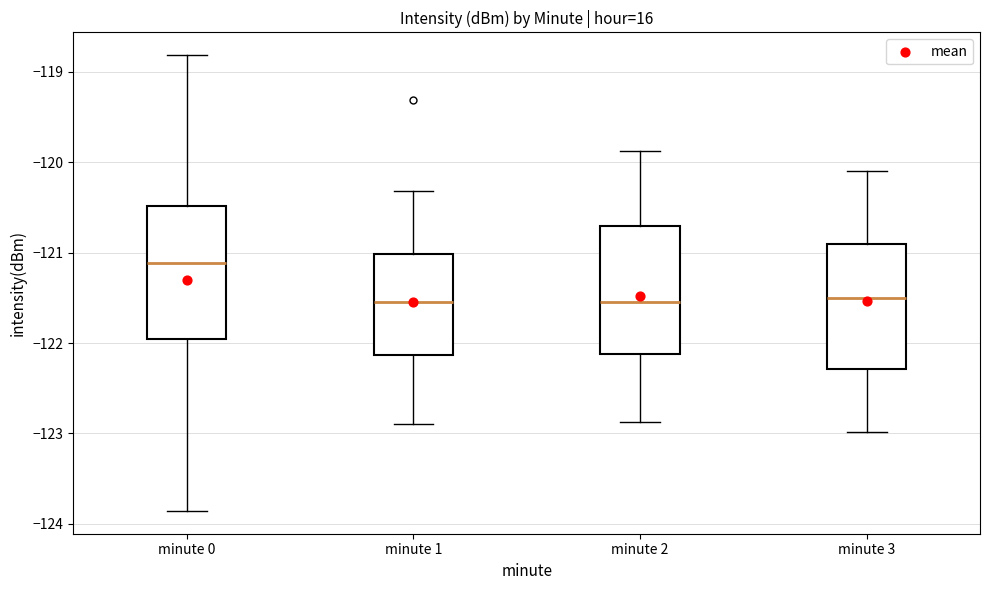

Where does the lower whisker of the box for minute 2 end on the y-axis? The values are not printed on the chart, so give them approximately, as read against the axis.

-122.9